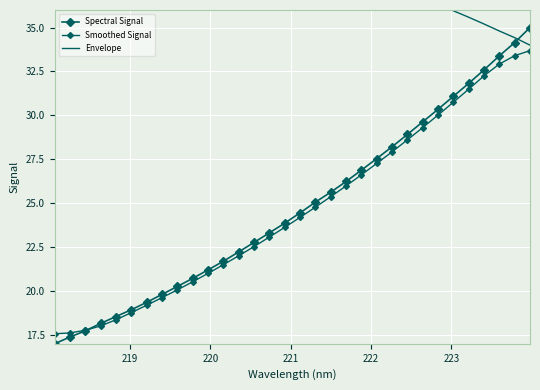

What is the smallest value displayed?

17.0